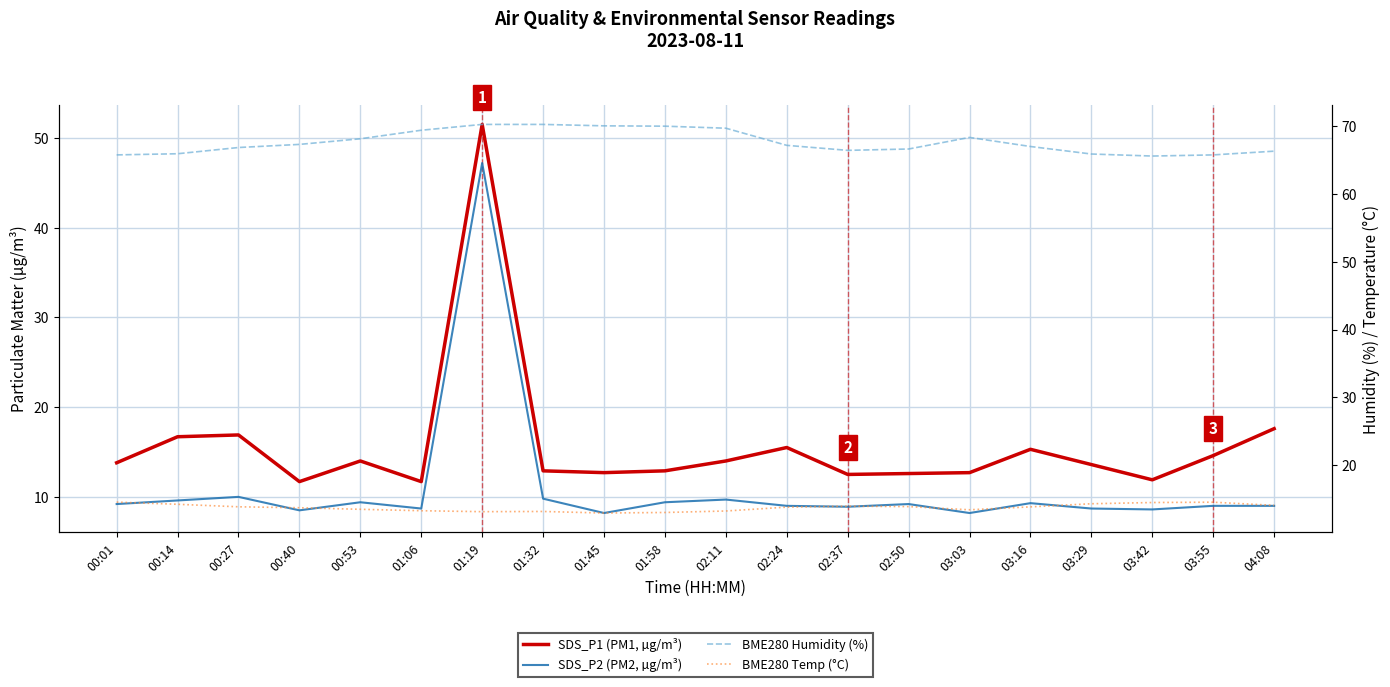

What is the sum of the BME280 Humidity (%) values at 01:06 and 00:40?

136.8